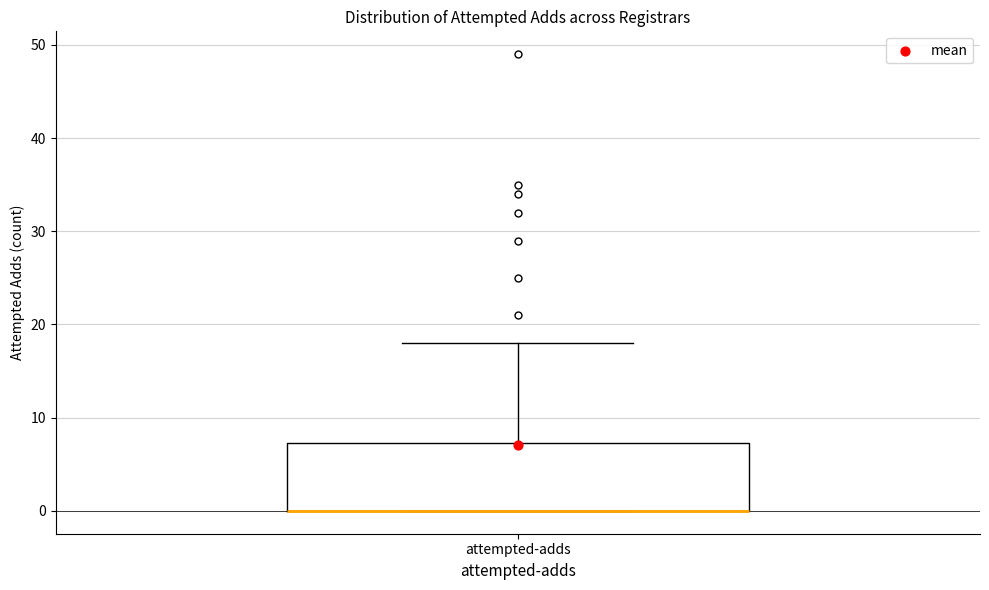

Where does the upper whisker of the box for attempted-adds end on the y-axis? The values are not printed on the chart, so give them approximately, as read against the axis.

18